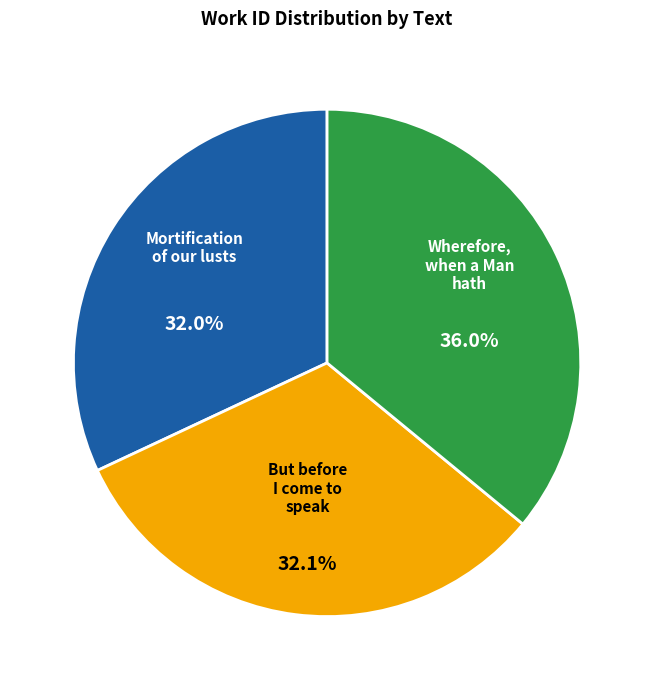

Approximately how many times larger is the value at Mortification of our lusts compared to Wherefore, when a Man hath?

0.9